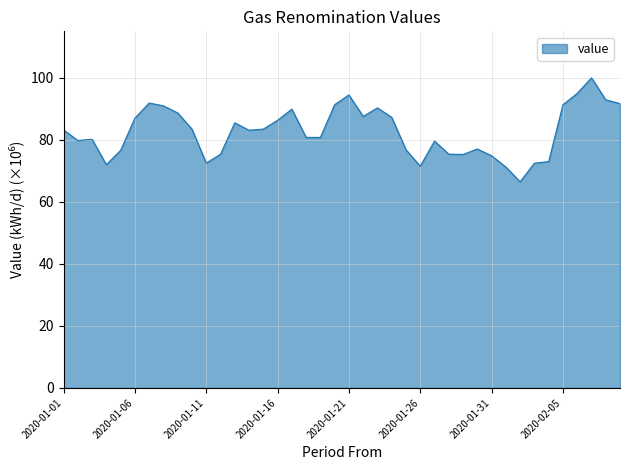

How many lines are shown in the chart?

1